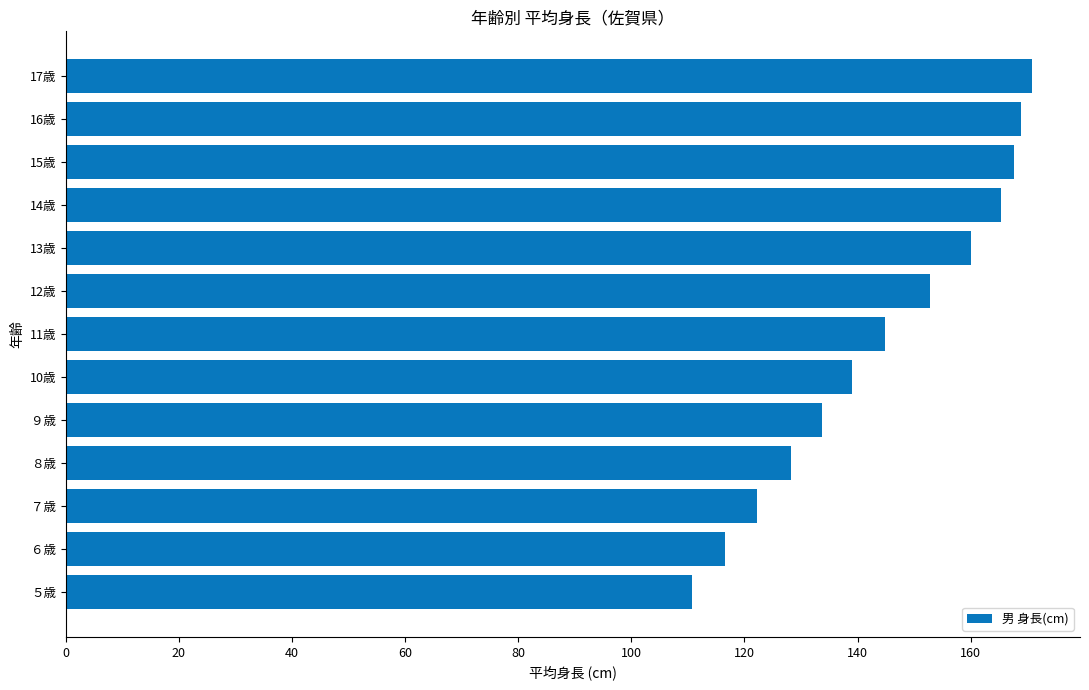

What is the approximate value at 16歳?

168.9